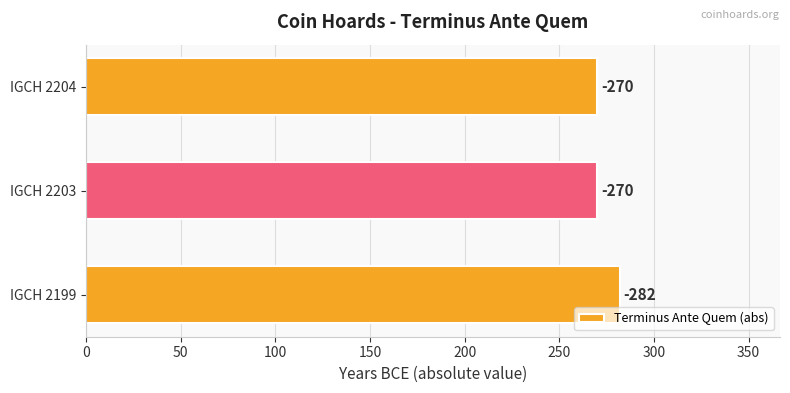

What is the sum of all values?

822